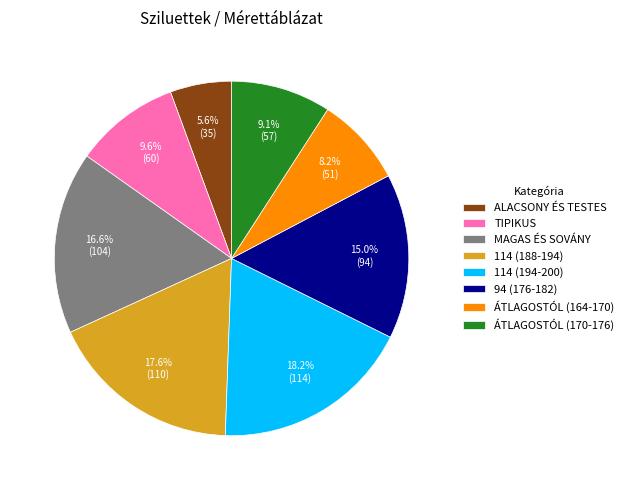

Approximately how many times larger is the value at ÁTLAGOSTÓL (164-170) compared to 114 (188-194)?

0.5